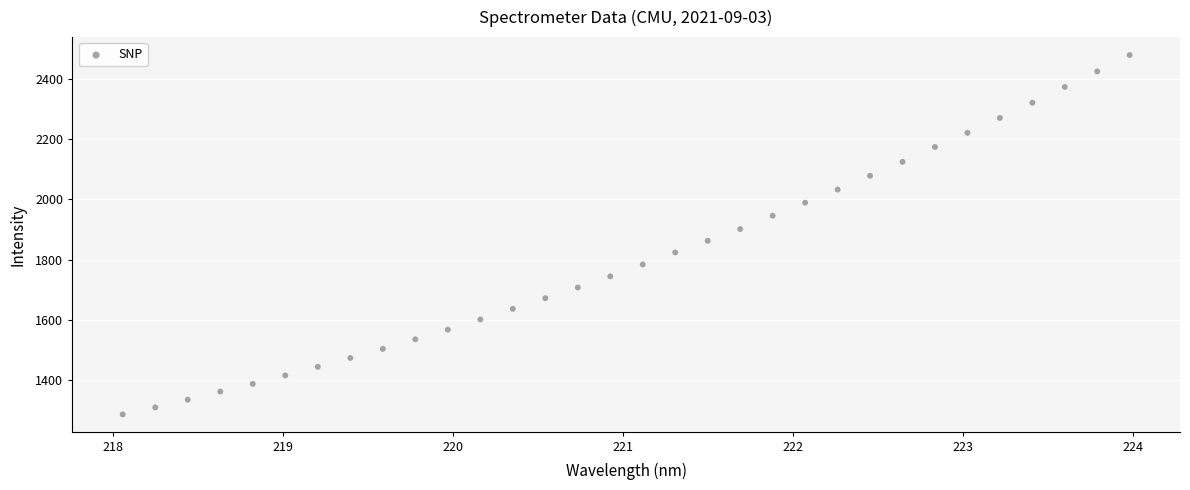

What is the range of Y values (max minus min)?

1194.5